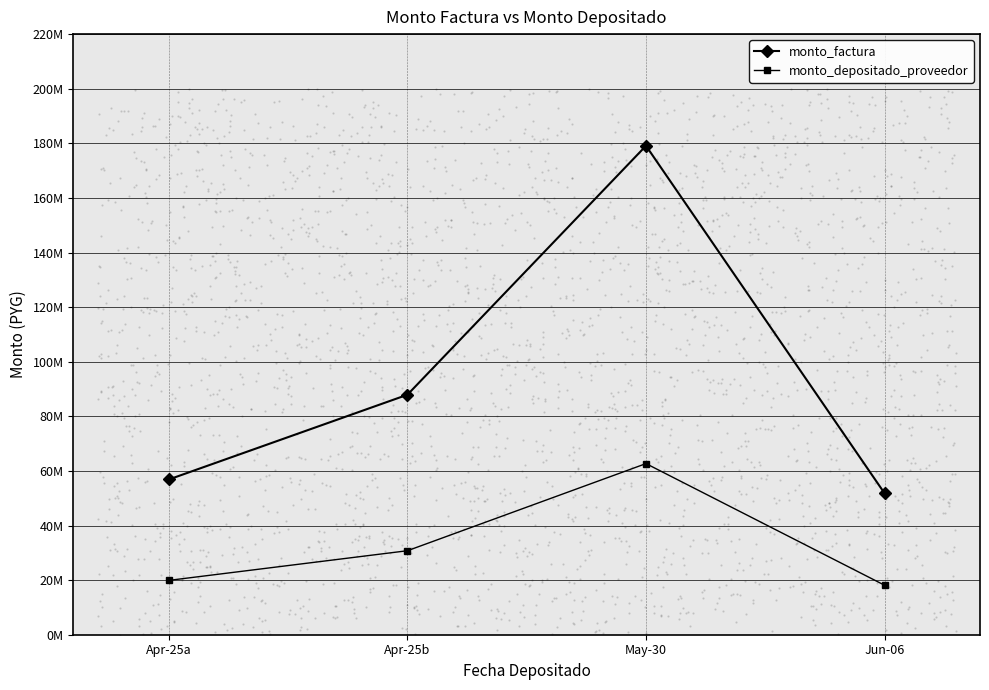

At which category is the sum across all series the highest?

May-30